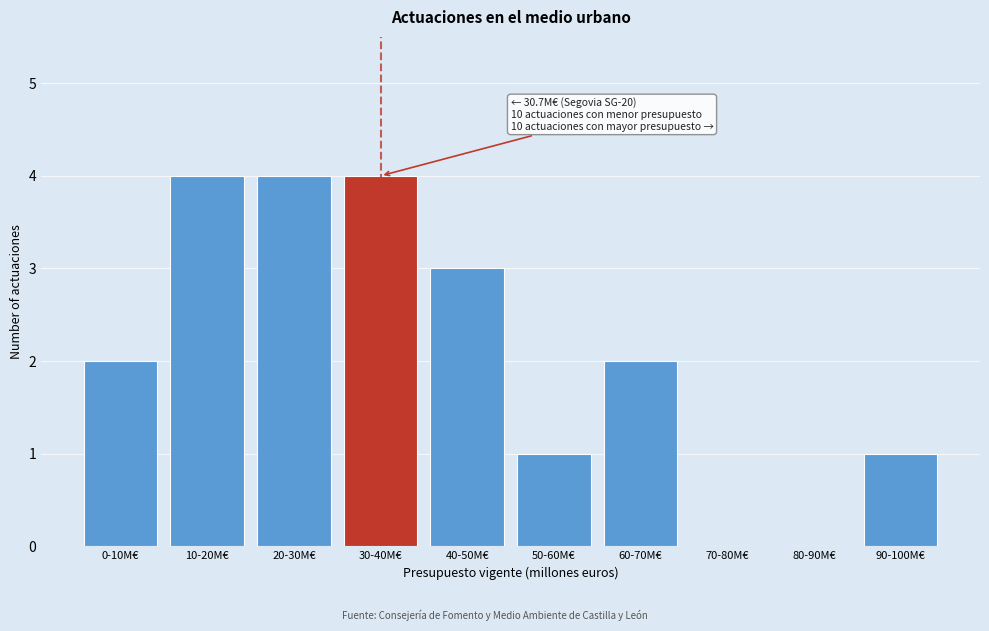

Reading right to left, what are all the values shown in this chart?

90-100M€=1	80-90M€=0	70-80M€=0	60-70M€=2	50-60M€=1	40-50M€=3	30-40M€=4	20-30M€=4	10-20M€=4	0-10M€=2